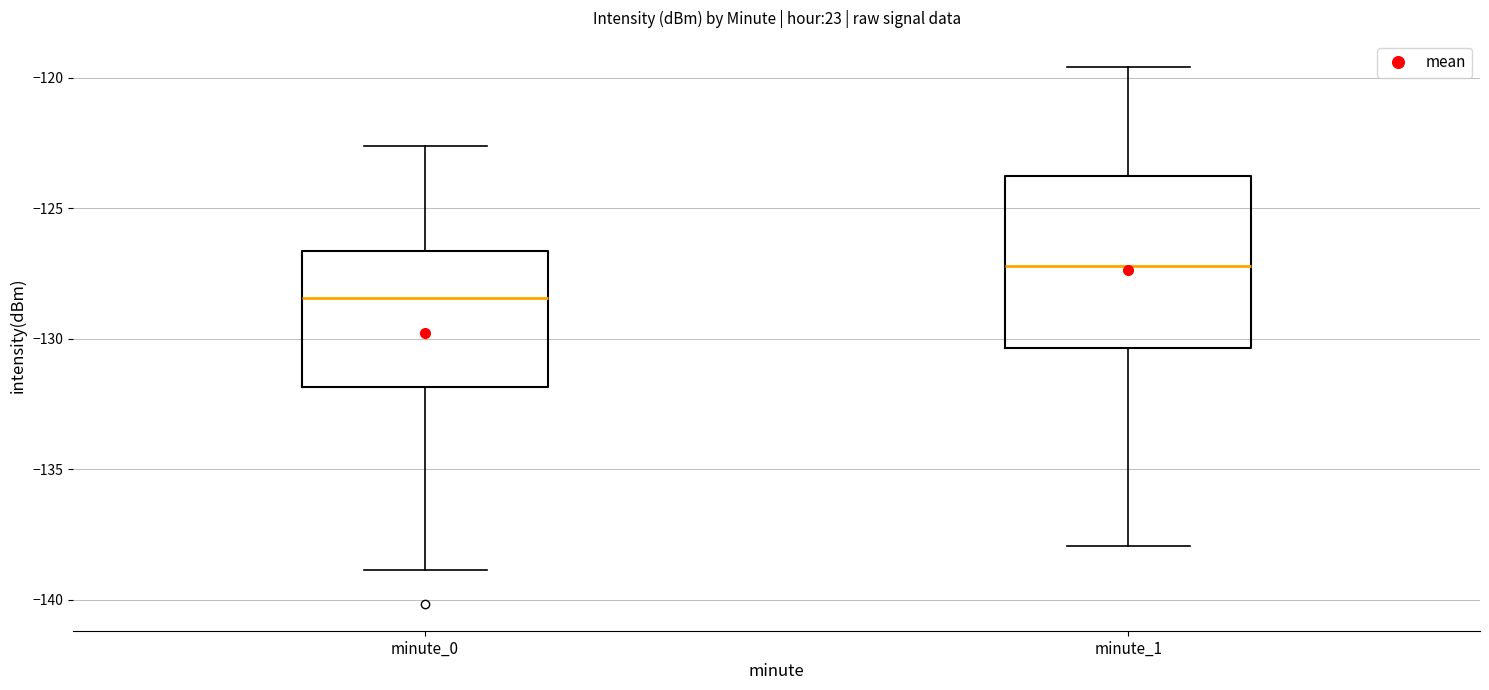

Reading left to right, read every box against the y-axis: the position of its median line, the range the box covers, and the ends of its whiskers. The values are not printed on the chart, so give them approximately, as read against the axis.

minute_0: median -128.5, box -132.0 to -126.5, whiskers -139.0 to -122.5
minute_1: median -127.0, box -130.5 to -124.0, whiskers -138.0 to -119.5